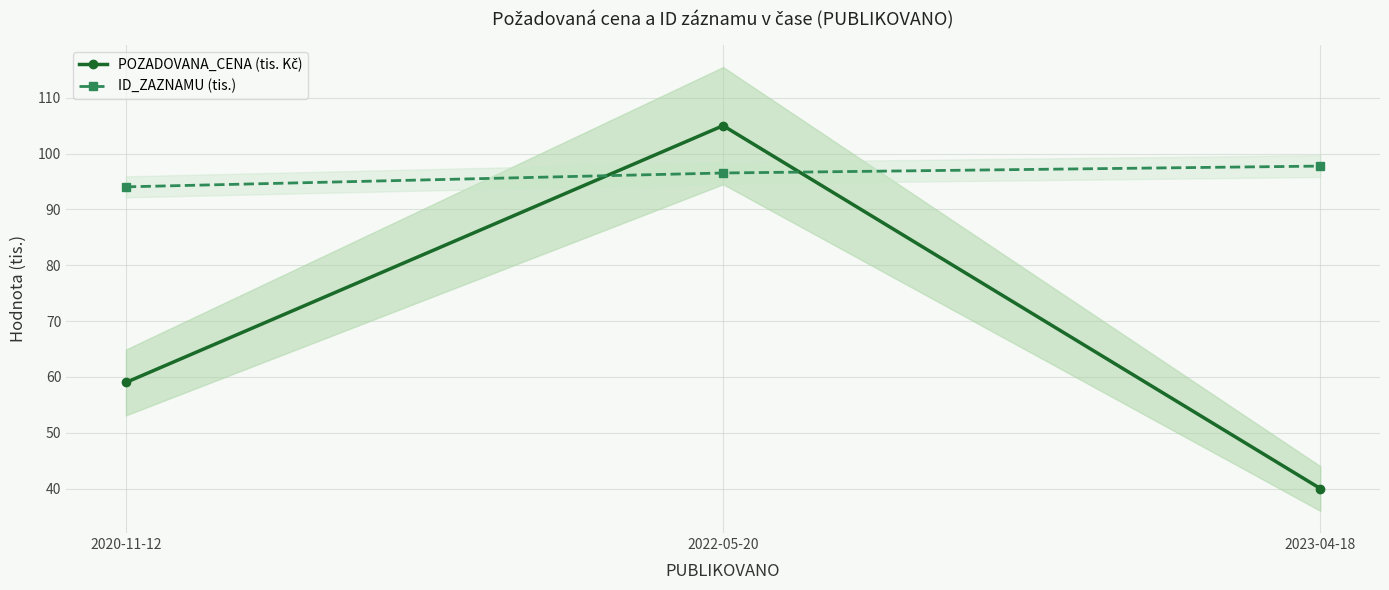

What is the spread (max minus min) of values at 2022-05-20?

8.5